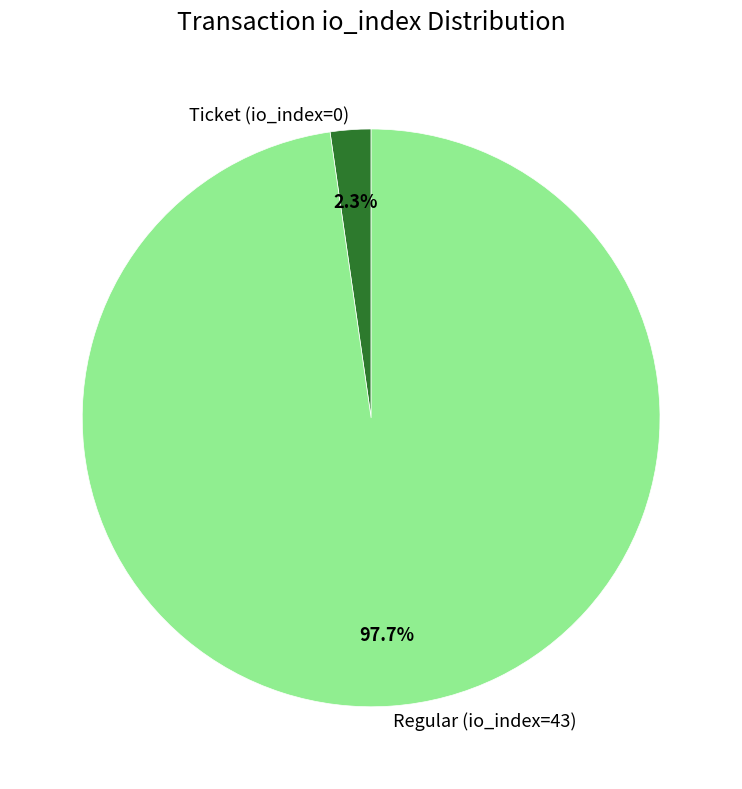

Is there any slice that represents more than half of the pie?

Yes